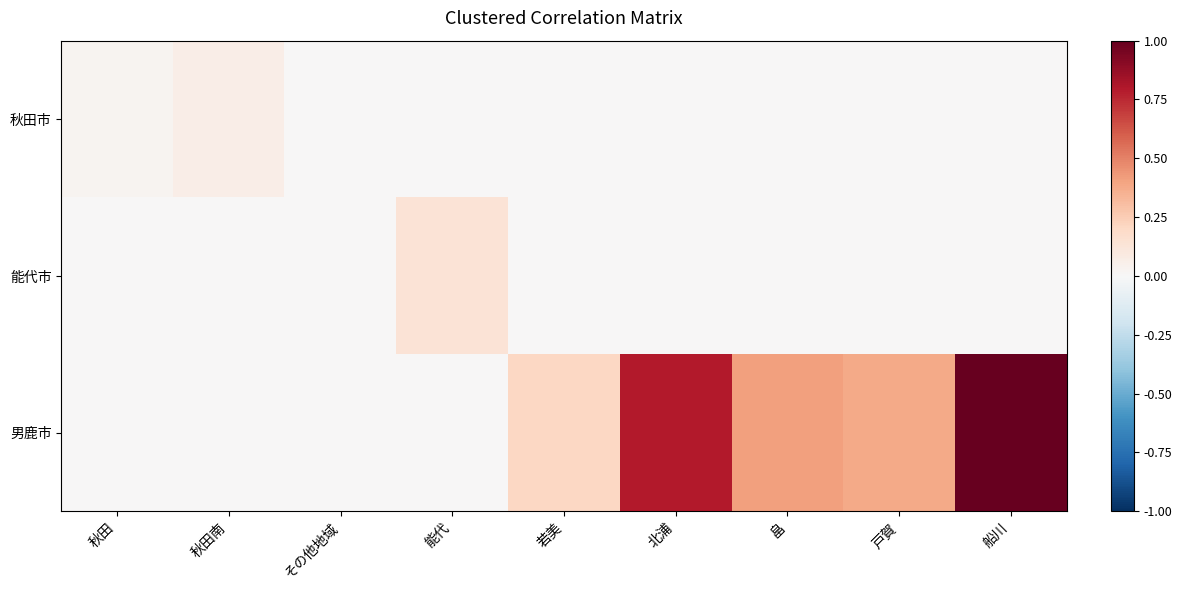

At which category does the chart reach its minimum across all series?

その他地域